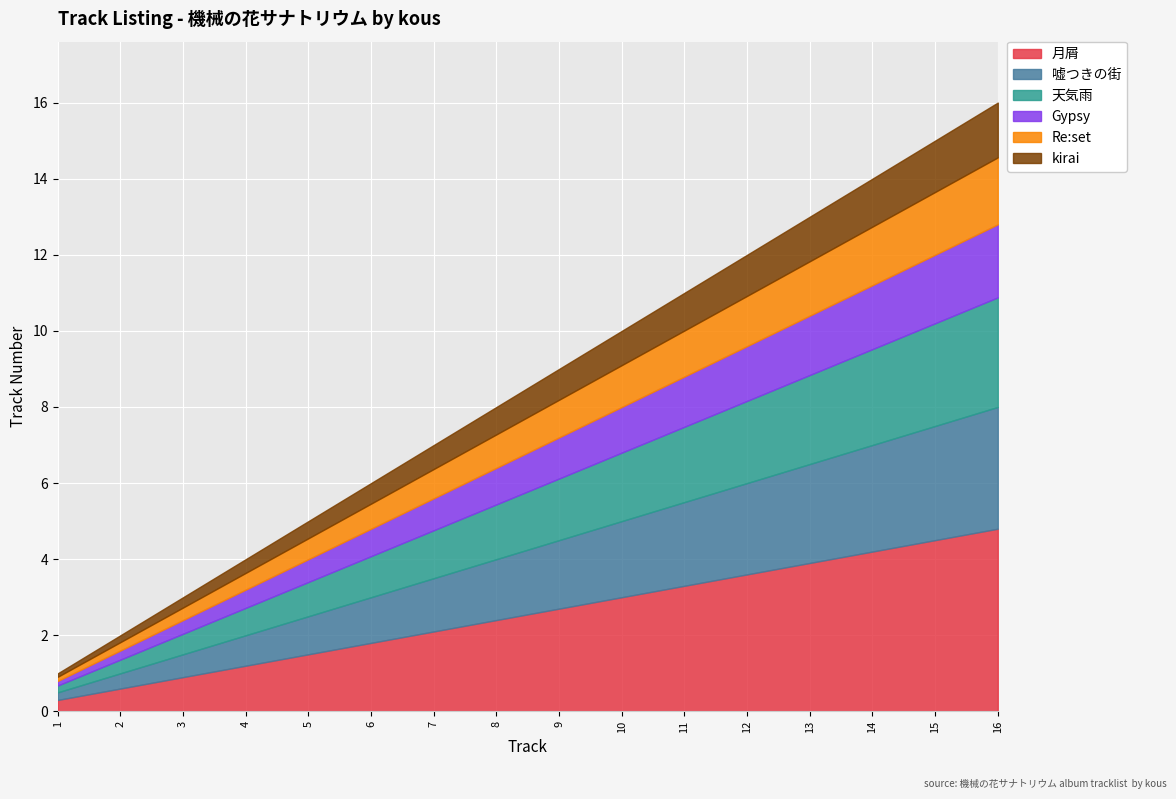

What is the average value?

8